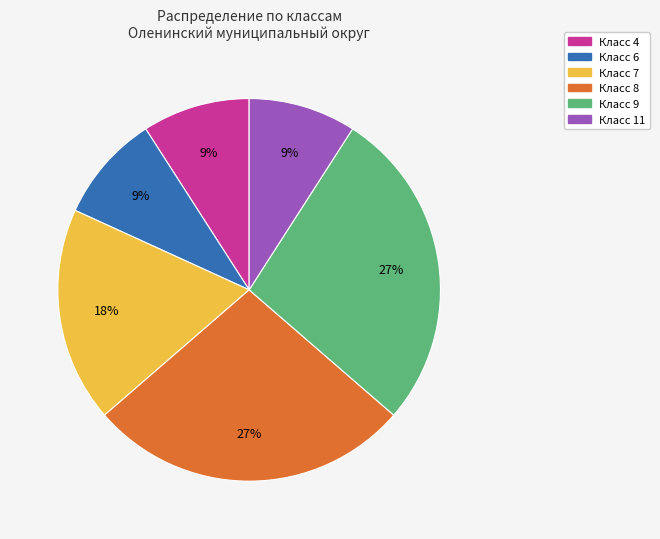

How many slices are in this pie chart?

6